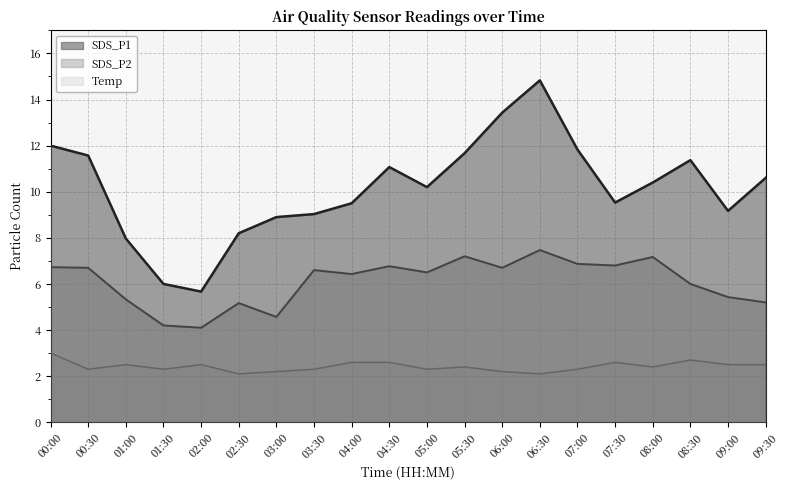

What position from the right is 00:00?

20